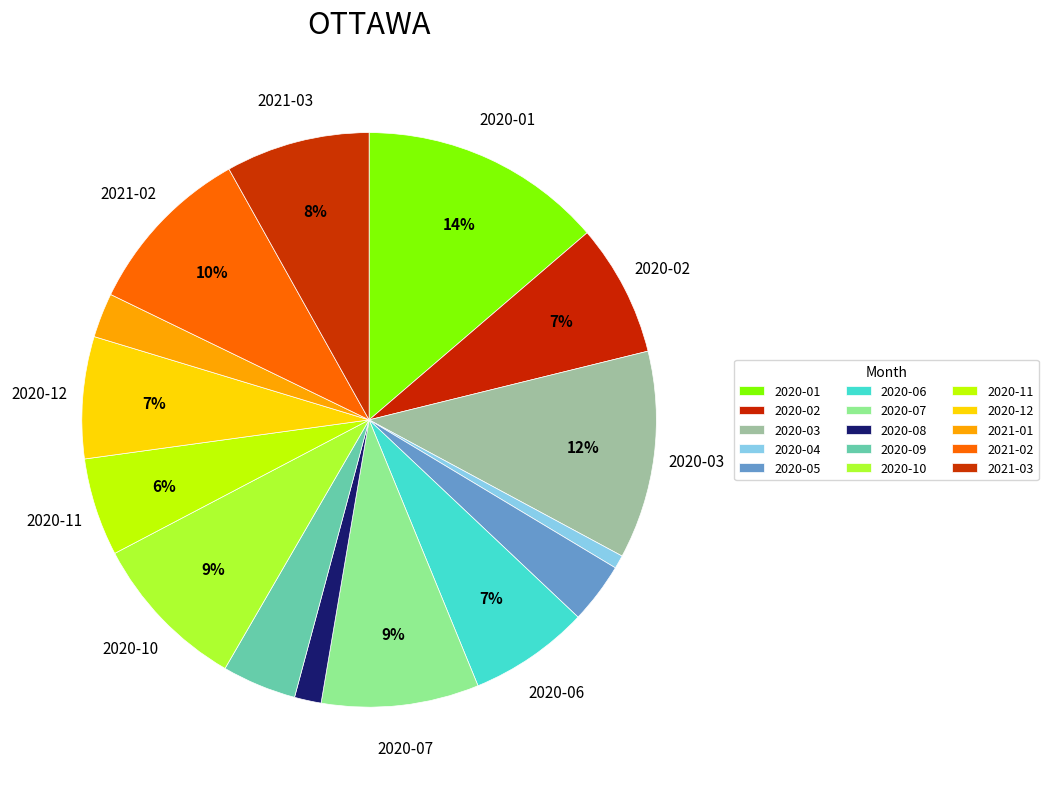

Which category has the smallest portion of the pie?

2020-04